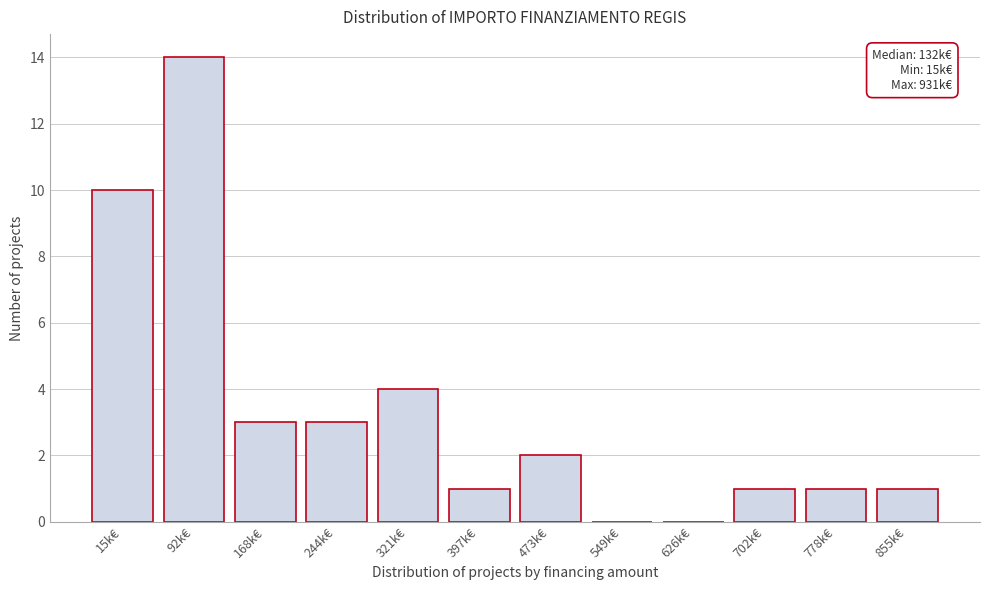

Reading left to right, transcribe all the data shown in this chart.

15k€=10	92k€=14	168k€=3	244k€=3	321k€=4	397k€=1	473k€=2	549k€=0	626k€=0	702k€=1	778k€=1	855k€=1